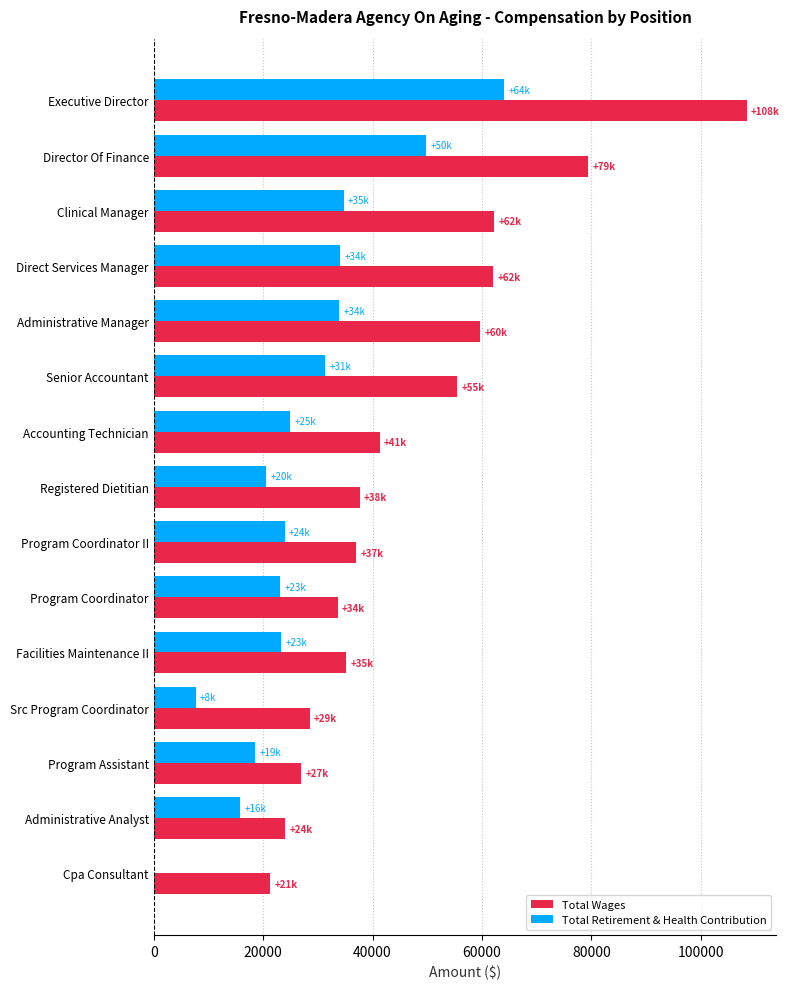

The value of Total Retirement & Health Contribution at Administrative Analyst is 21786. True or false?

False